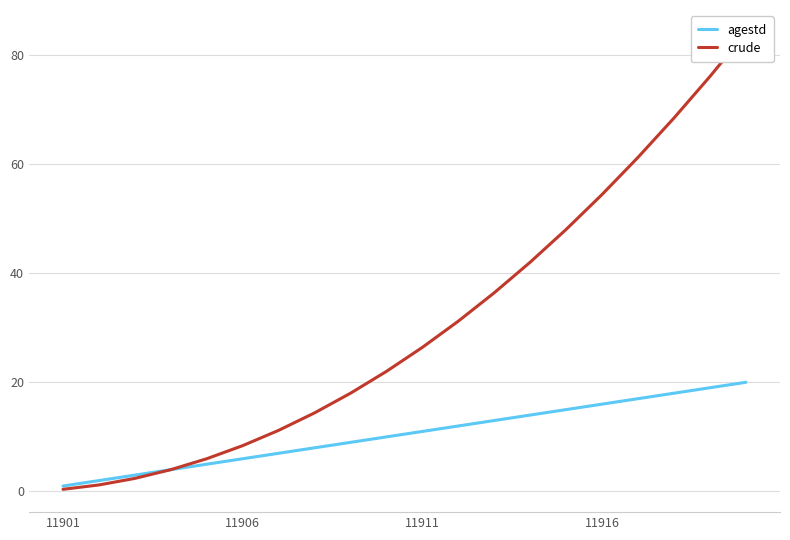

Rank the series by their average value, from highest to lowest.

crude, agestd